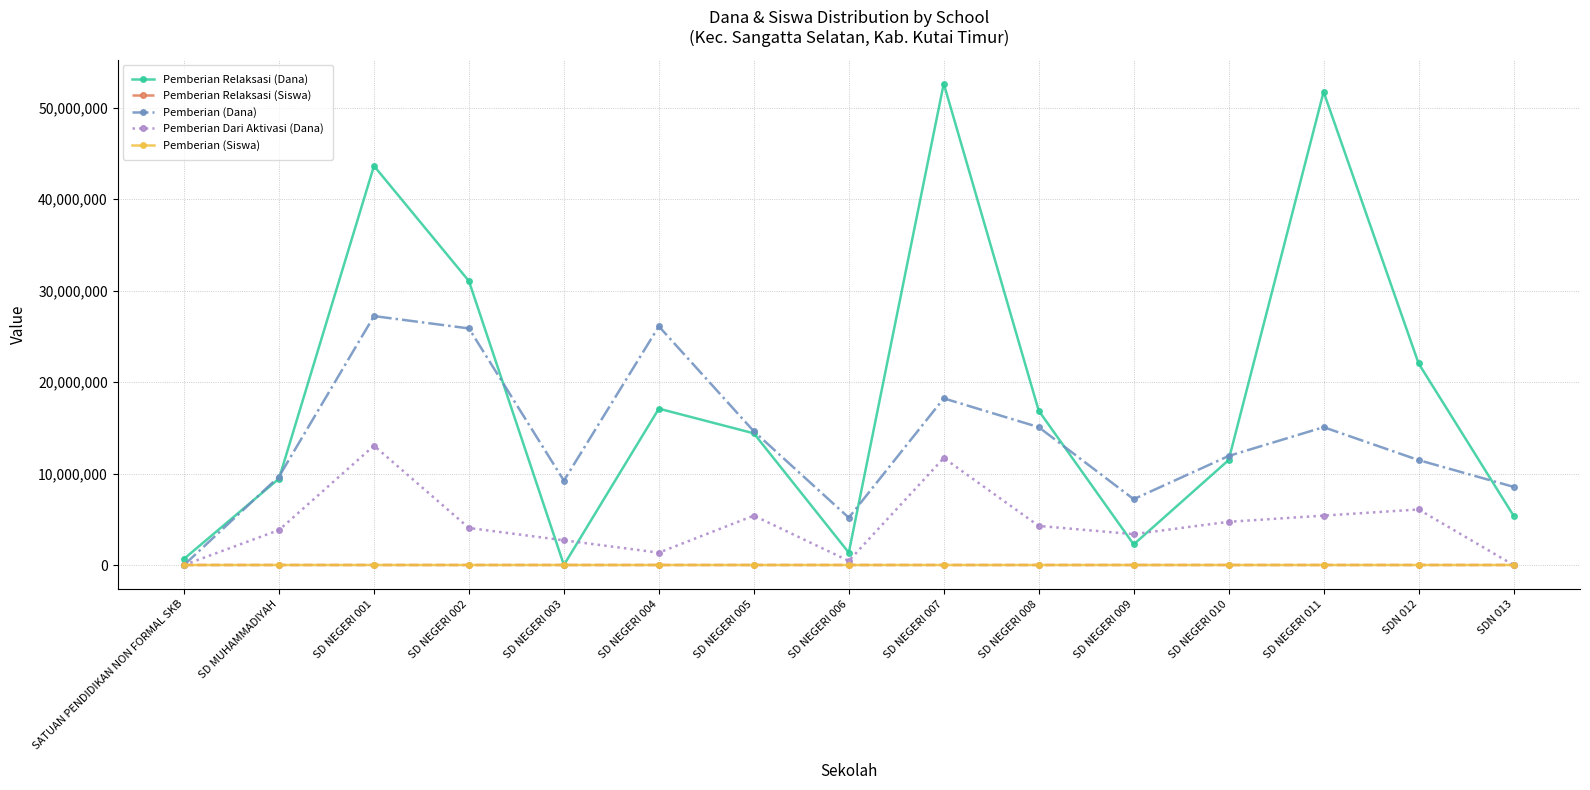

Where is the first local minimum for Pemberian (Dana)?

SD NEGERI 003